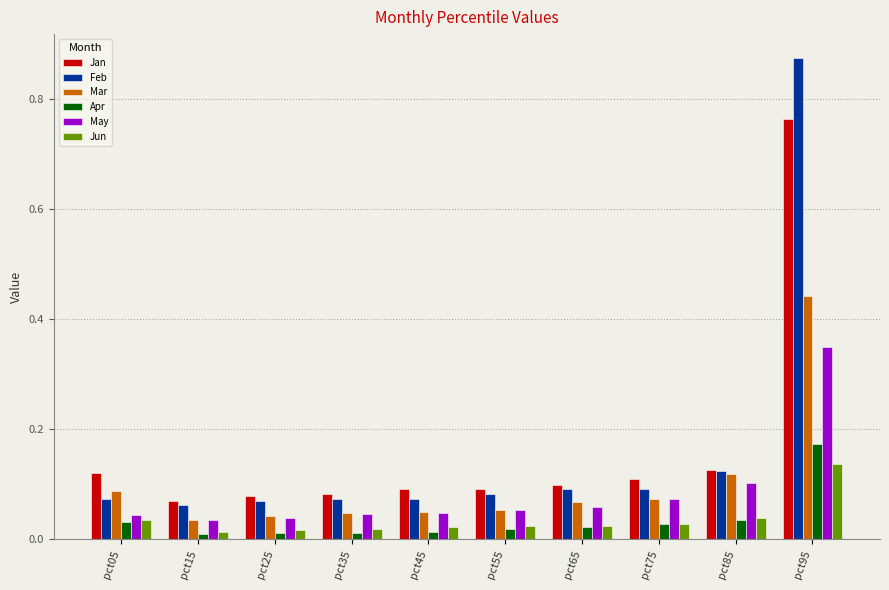

List the series in order of their peak value, lowest first.

Jun, Apr, May, Mar, Jan, Feb